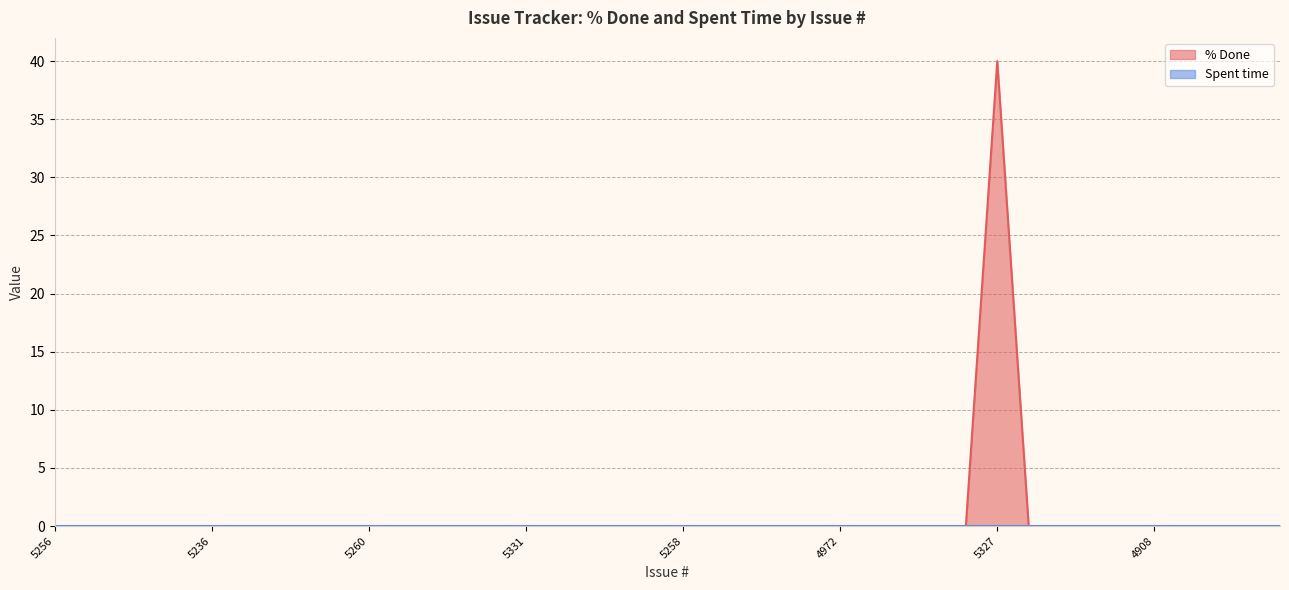

List the labels in order of value, smallest first.

5256, 5321, 5257, 5235, 4967, 5236, 4984, 5259, 5326, 5328, 5260, 5349, 5255, 5303, 5292, 5331, 5316, 5301, 5317, 5291, 5258, 5350, 5345, 5318, 5312, 4972, 5315, 5306, 5339, 5340, 4873, 4868, 4866, 4872, 4908, 4901, 4890, 4926, 4915, 5327